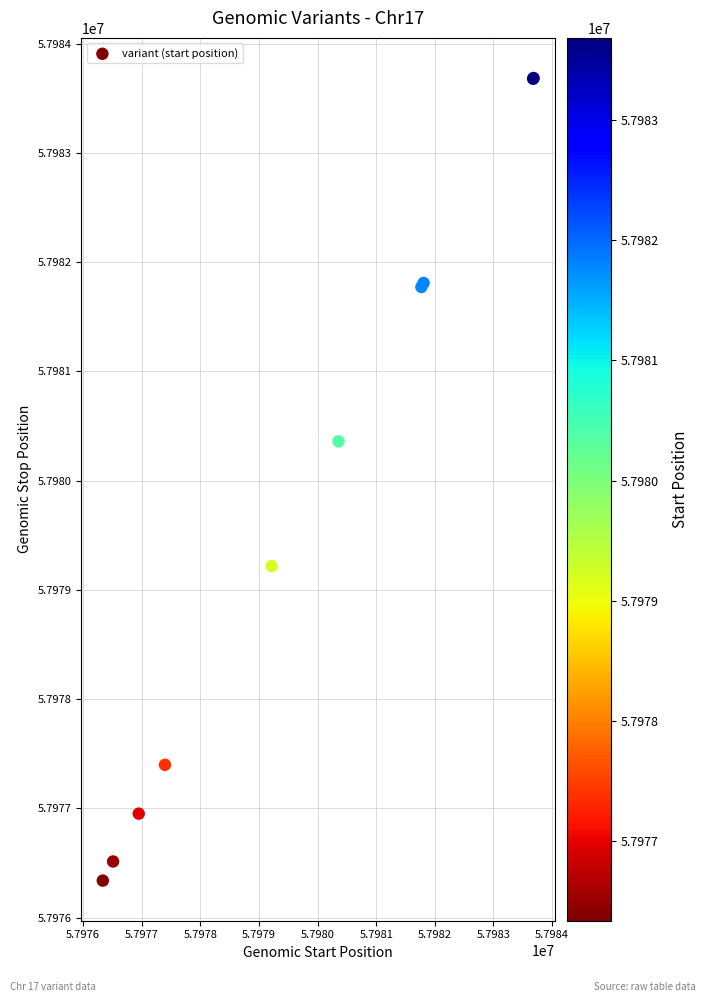

What Y value in the scatter plot is closest to 57980011?

57980359